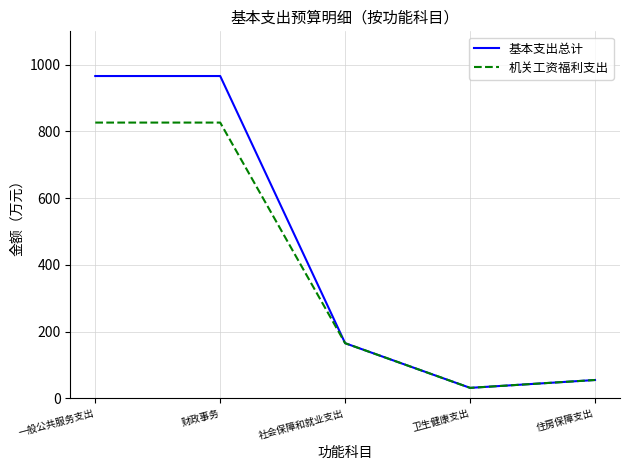

What is the total value across all series at 住房保障支出?

110.0